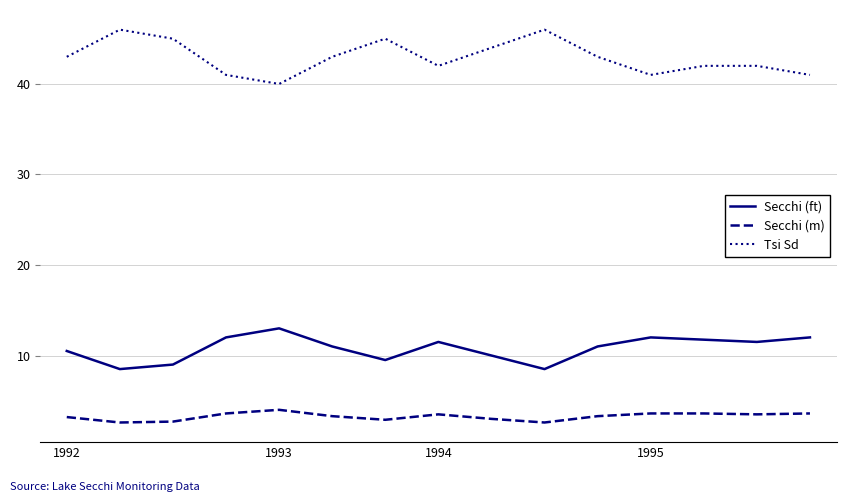

Which series has the largest total across all categories?

Tsi Sd